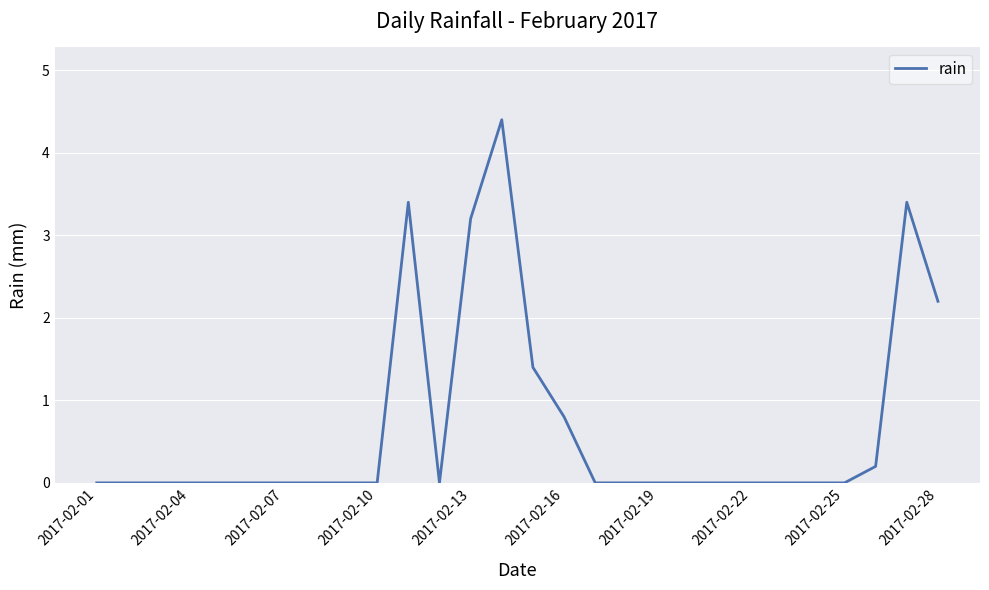

What is the difference between the maximum and minimum values?

4.4